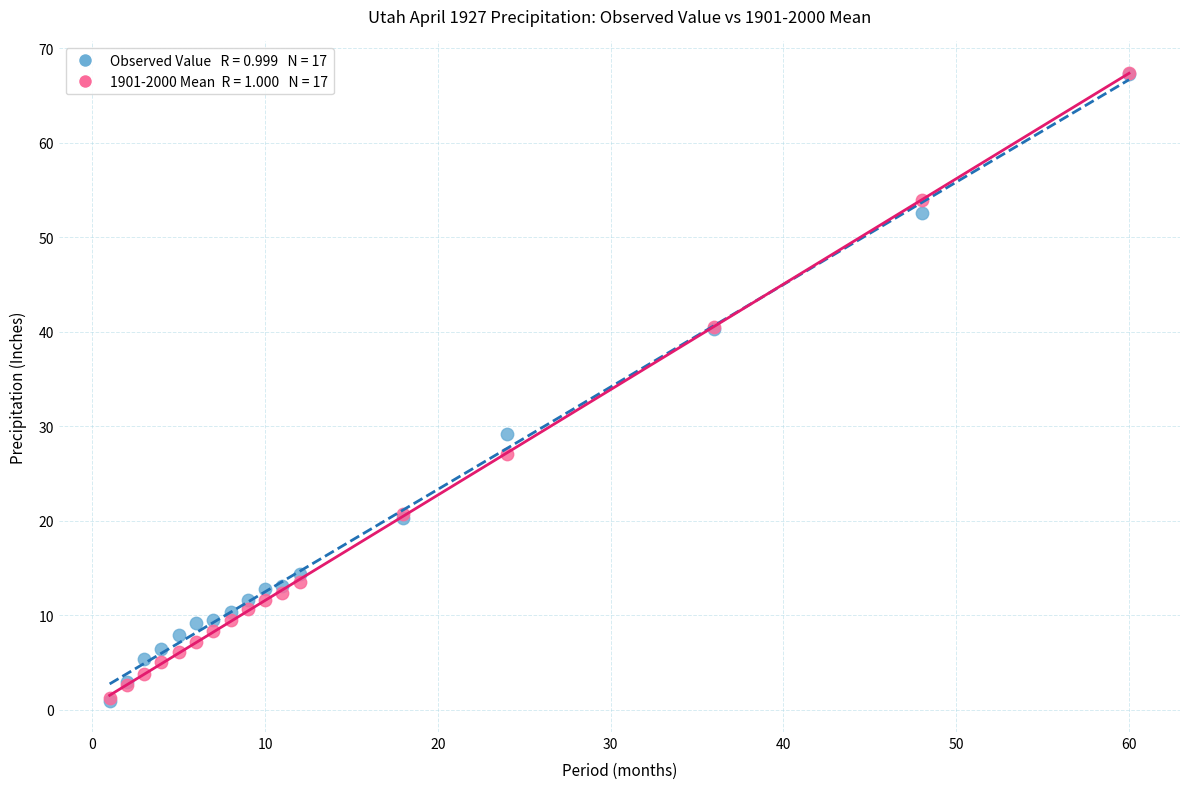

Across all series, what Y value is closest to 34?

29.2